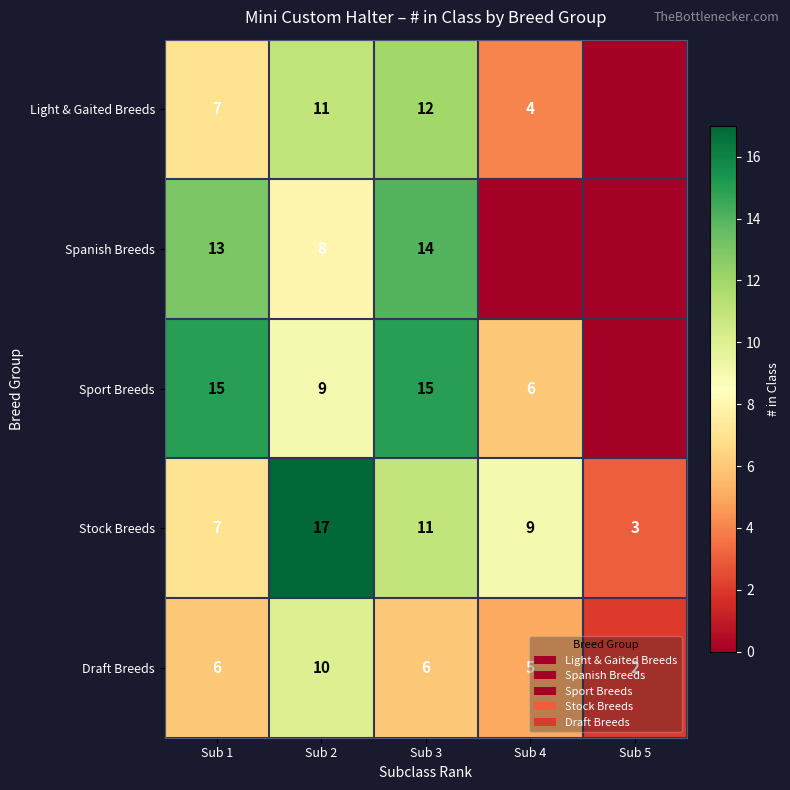

What is the maximum value shown in the chart?

17